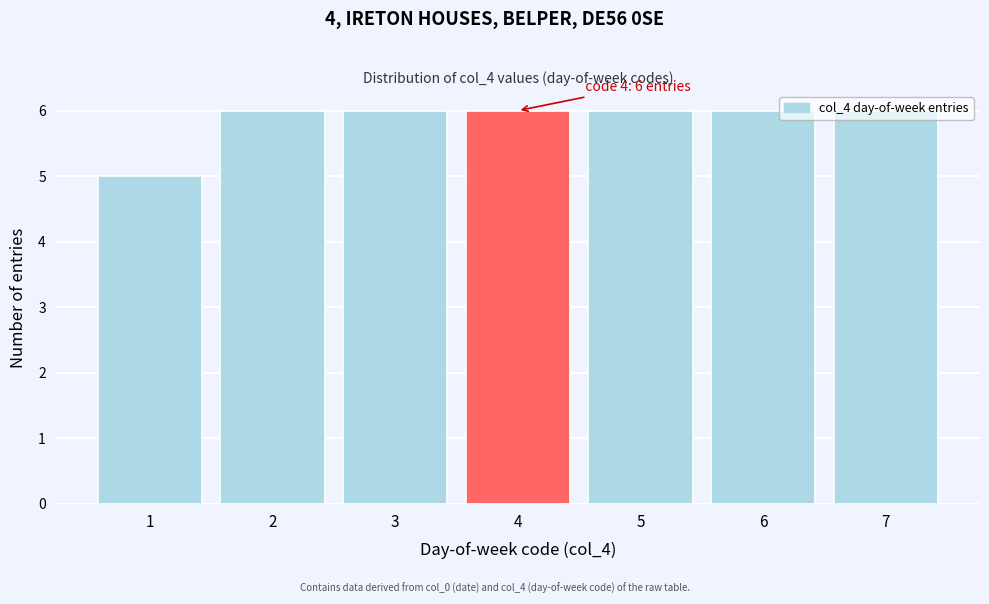

What is the value of the 2nd bar from the left?

6